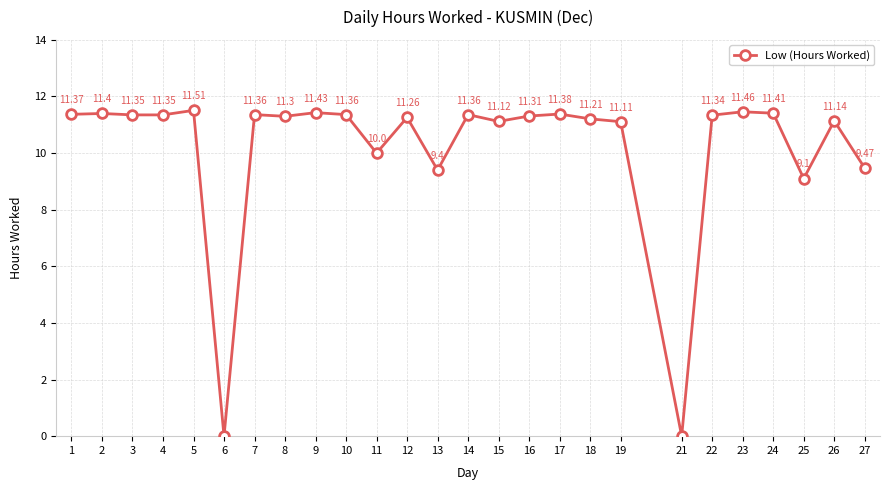

How many data points does each series have?

26